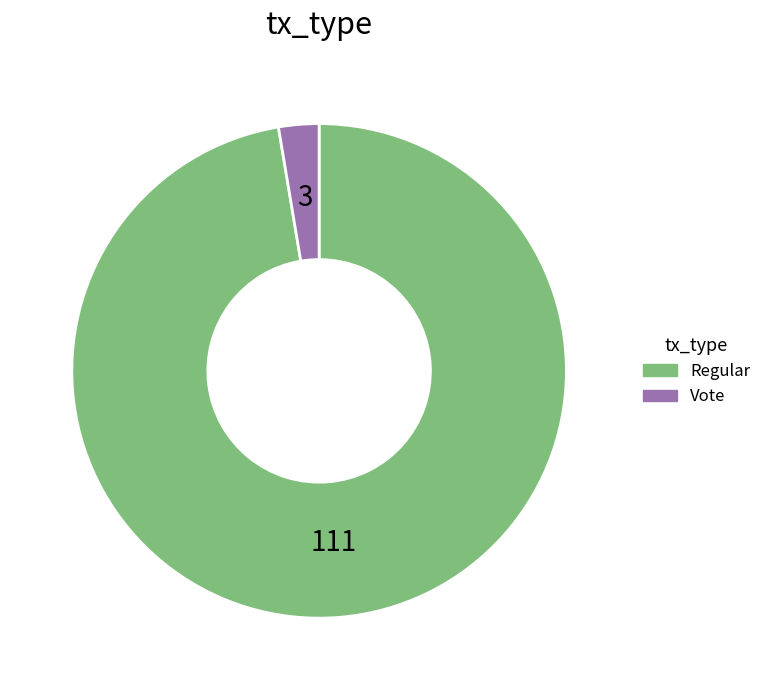

Between Regular and Vote, which is larger?

Regular